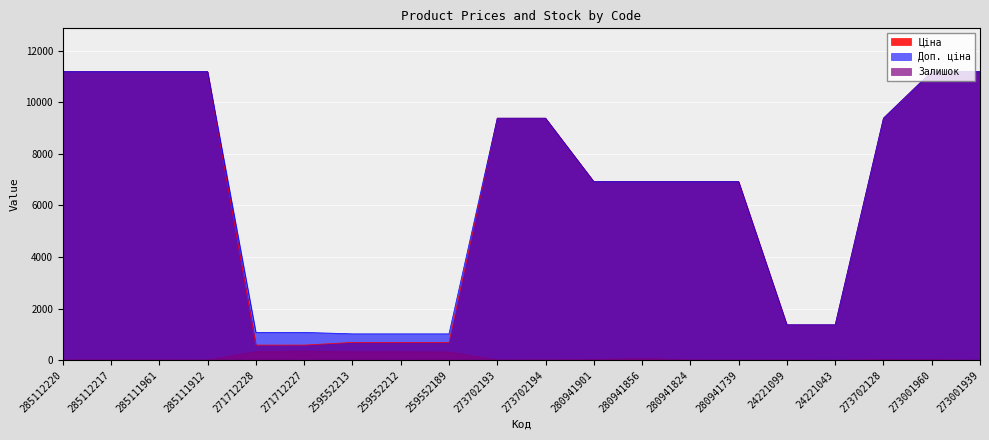

Is the value of Залишок at 273702194 greater than the value of Ціна at 273702194?

No